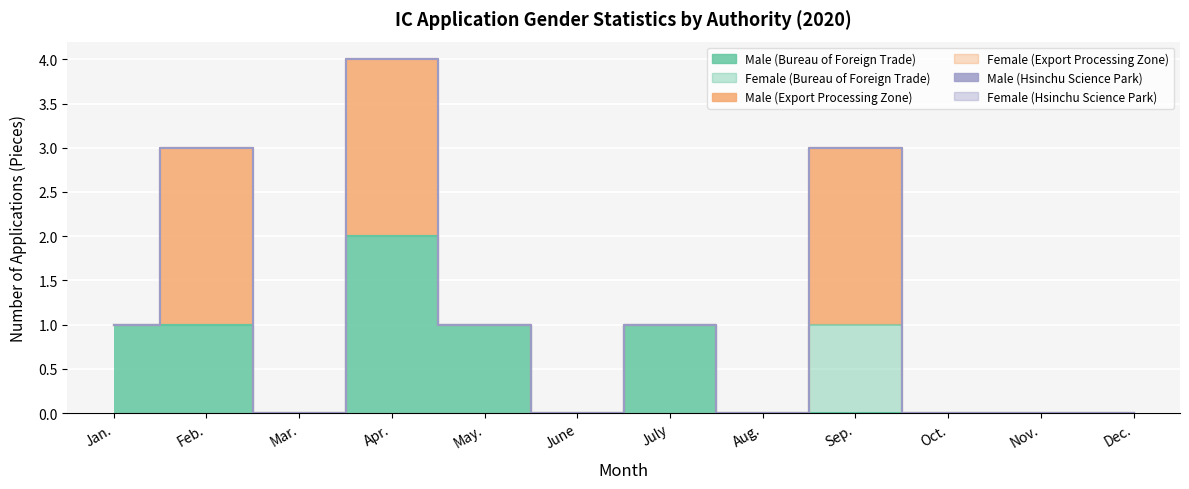

True or false: Female (Export Processing Zone) has more than 1 interior local peaks.

False